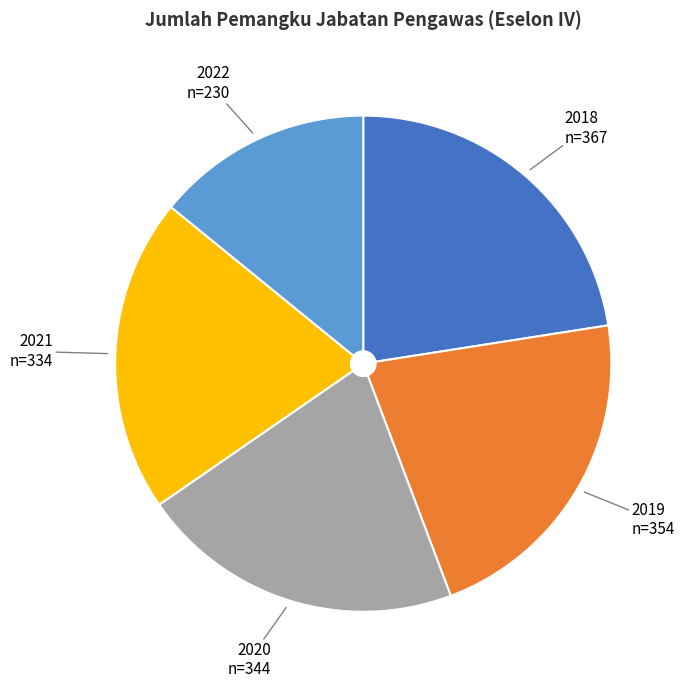

Is there a majority slice in this chart?

No